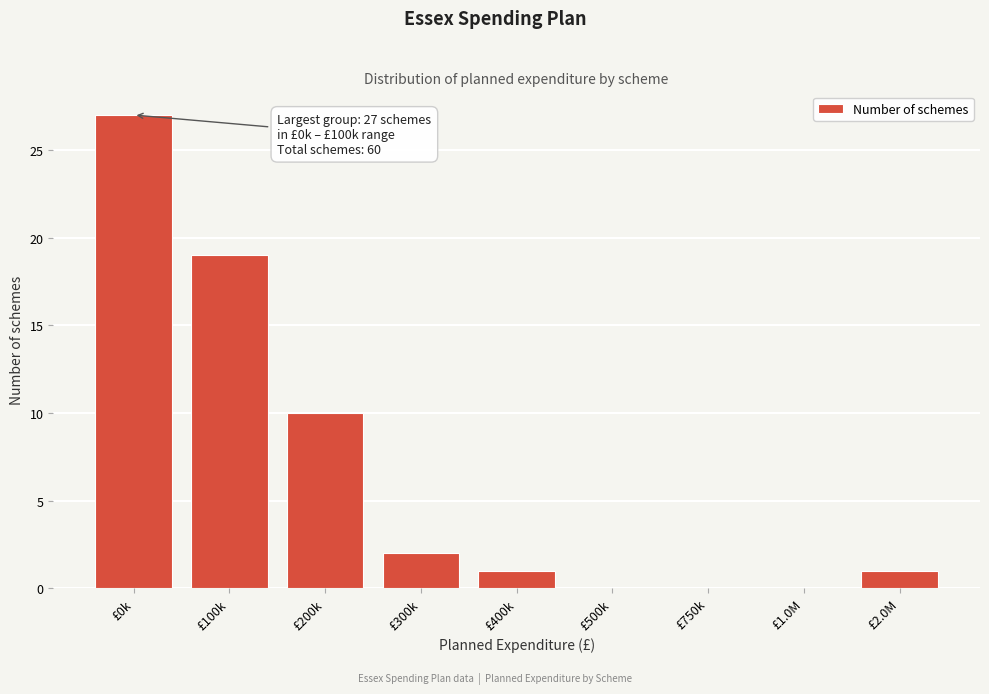

Reading left to right, transcribe all the data shown in this chart.

£0k=27	£100k=19	£200k=10	£300k=2	£400k=1	£500k=0	£750k=0	£1.0M=0	£2.0M=1